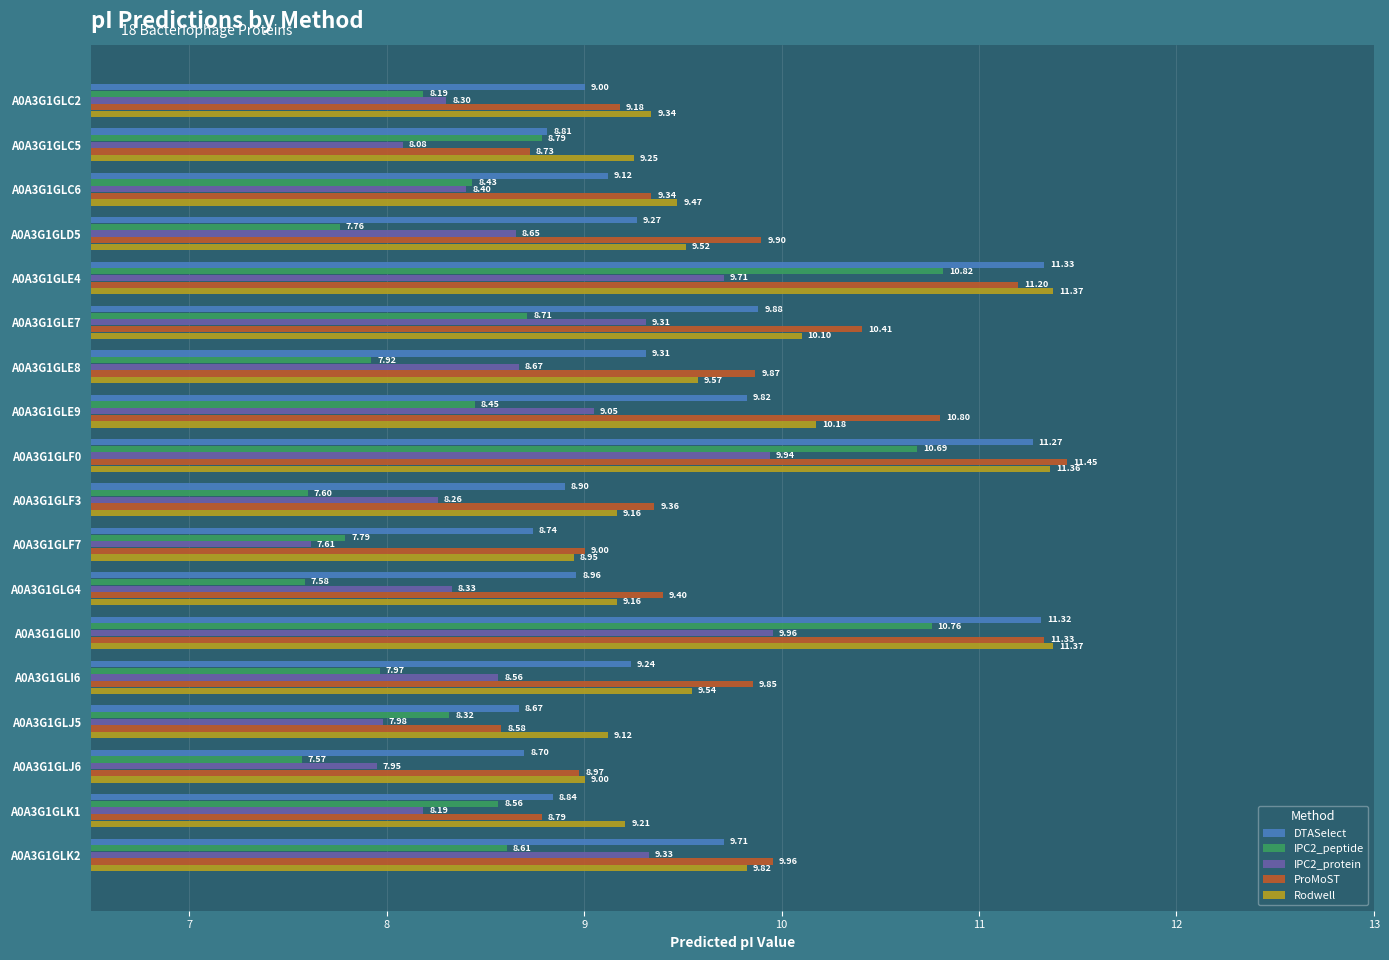

What is the highest value of the IPC2_protein series?

10.0